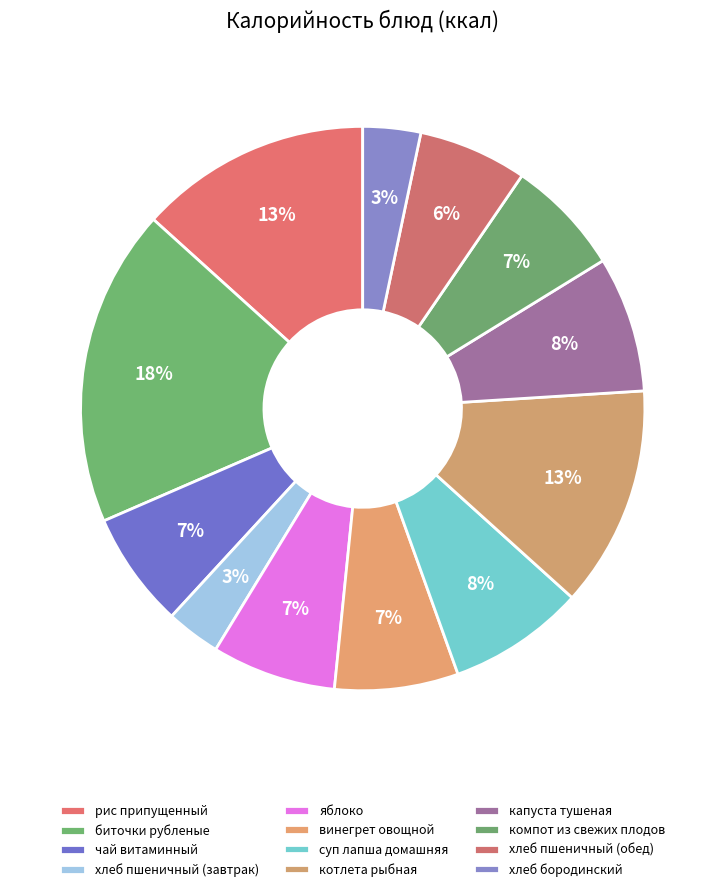

Count the number of slices in the pie.

12